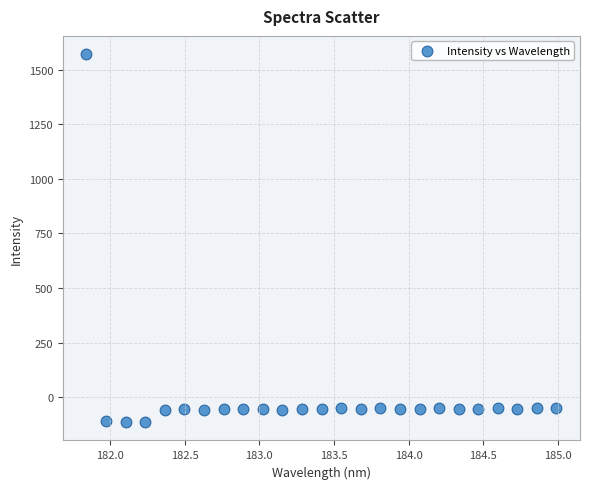

What is the range of X values (max minus min)?

3.1